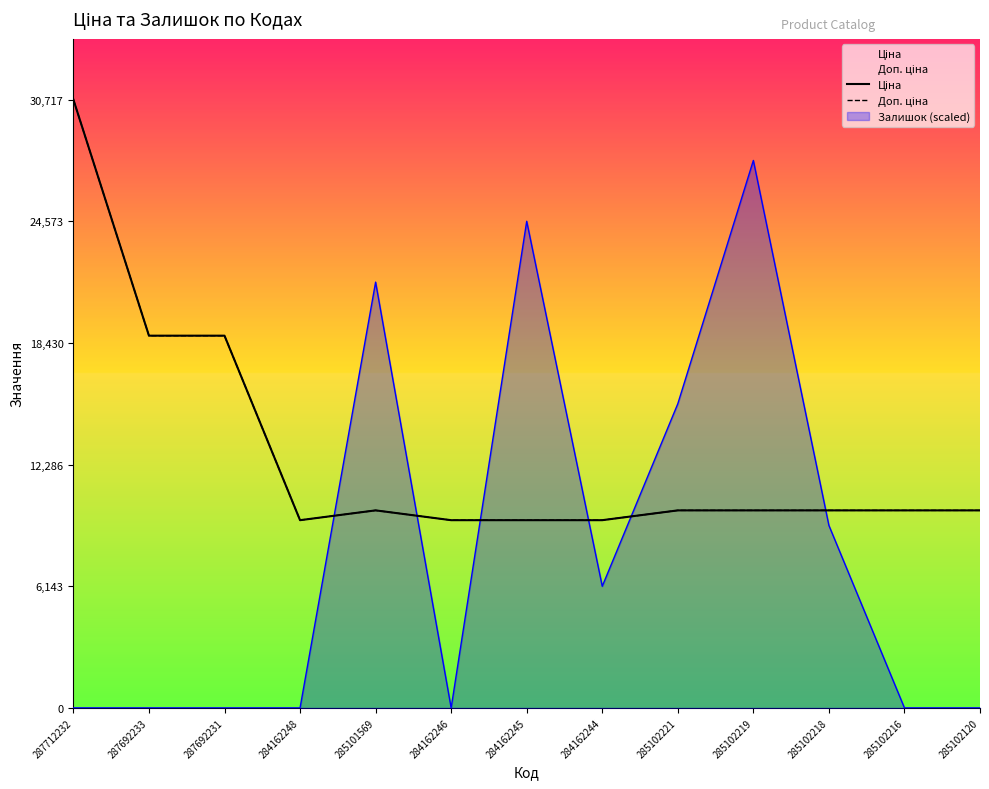

In Доп. ціна, how many points are lower than both neighbors (excluding endpoints)?

1